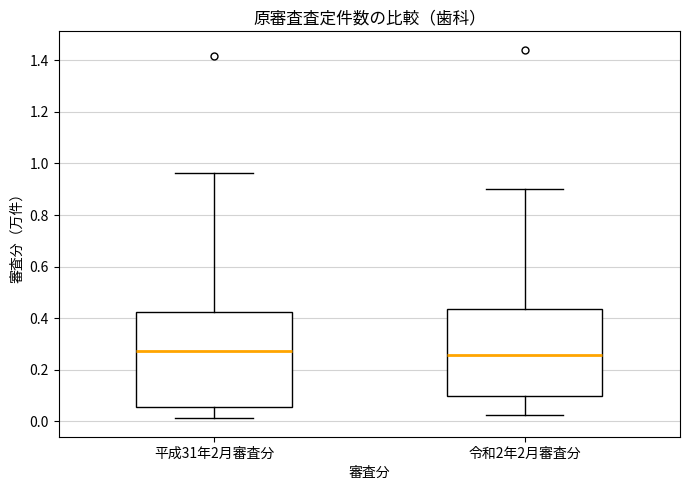

Where is the upper edge of the box for 令和2年2月審査分 on the y-axis? The values are not printed on the chart, so give them approximately, as read against the axis.

0.44